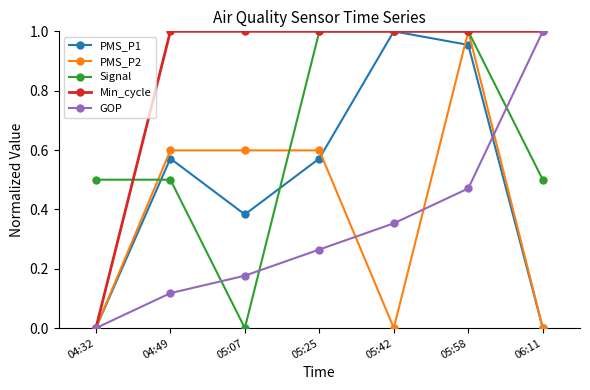

At which category is the sum across all series the highest?

05:58